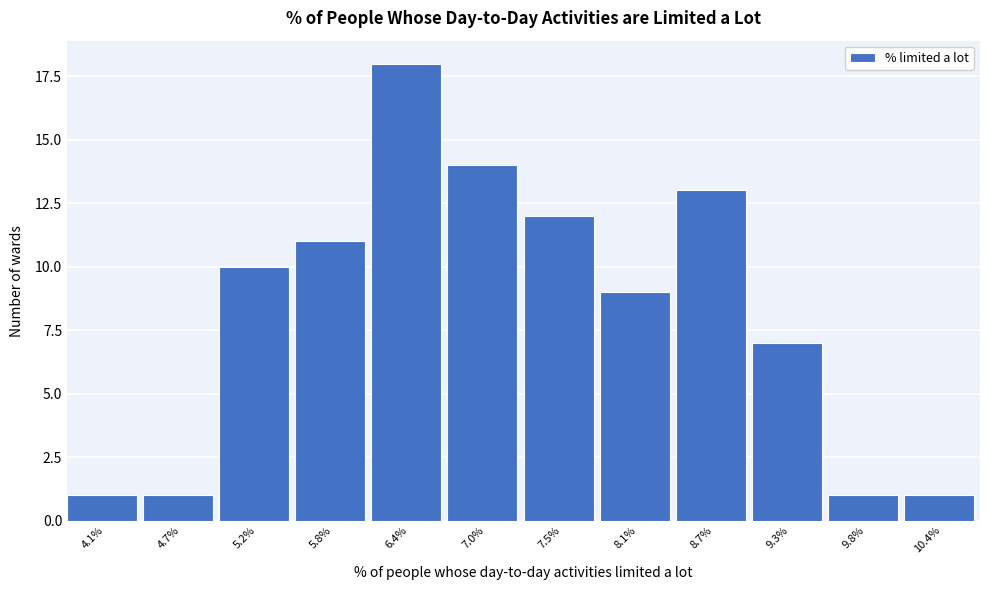

Reading left to right, extract all data points from this chart.

1	1	10	11	18	14	12	9	13	7	1	1